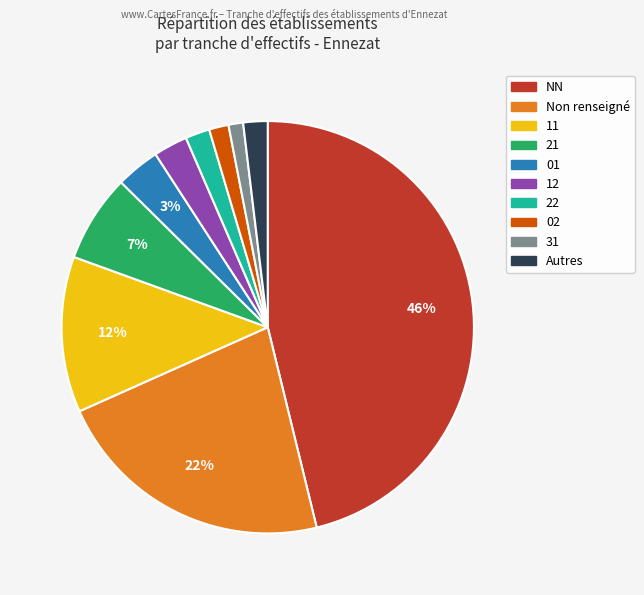

Does any single category account for the majority?

No